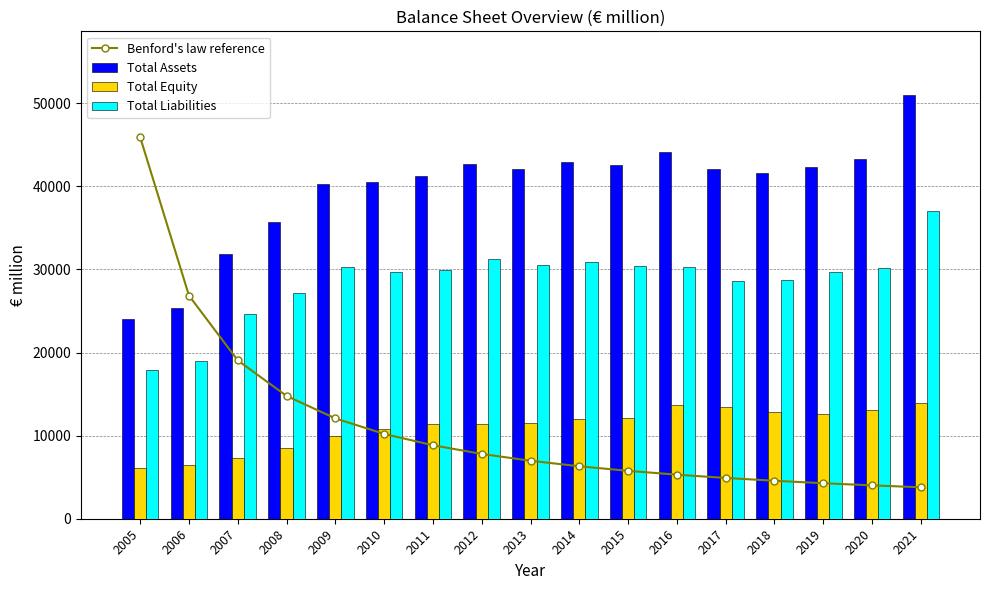

What is the highest value of the Total Assets series?

50994.2